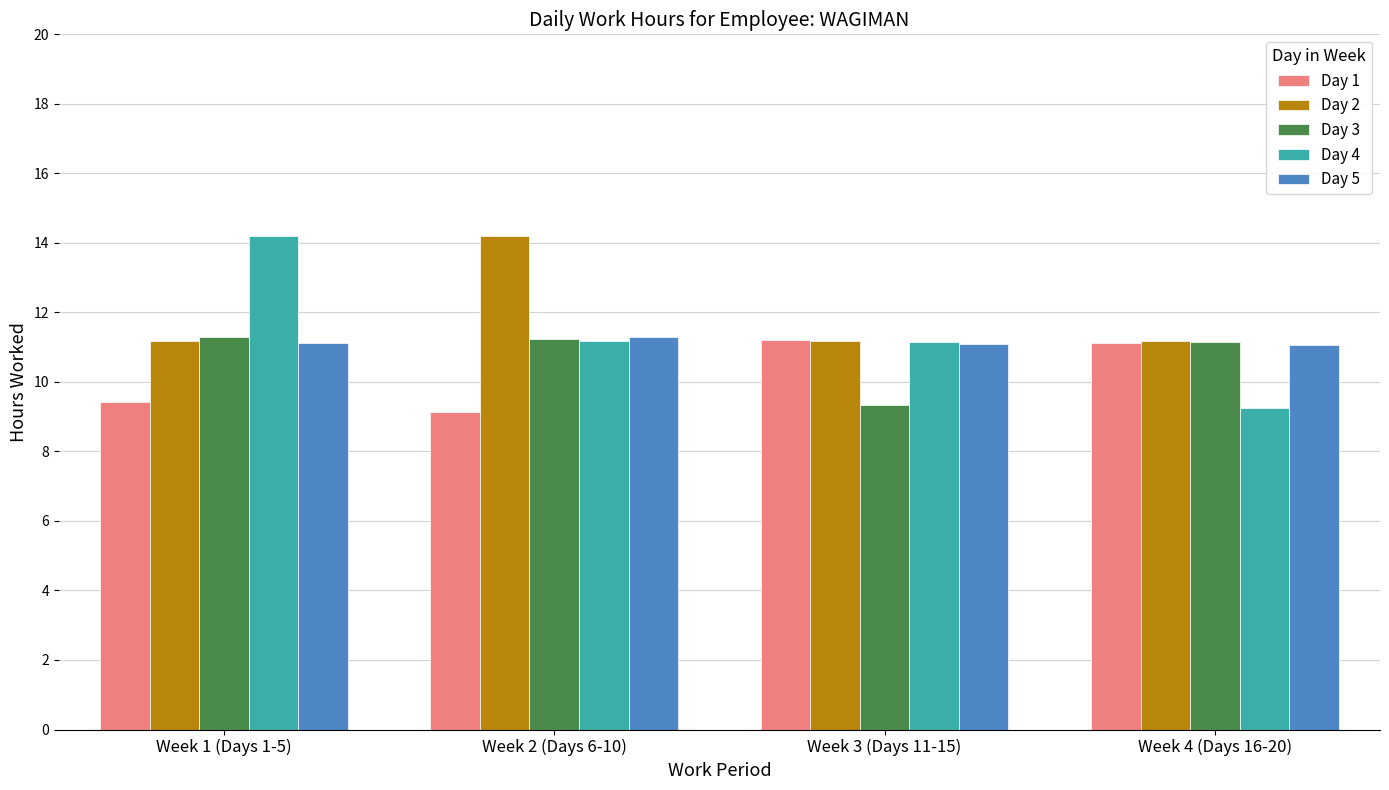

What is the total value across all series at Week 3 (Days 11-15)?

54.0